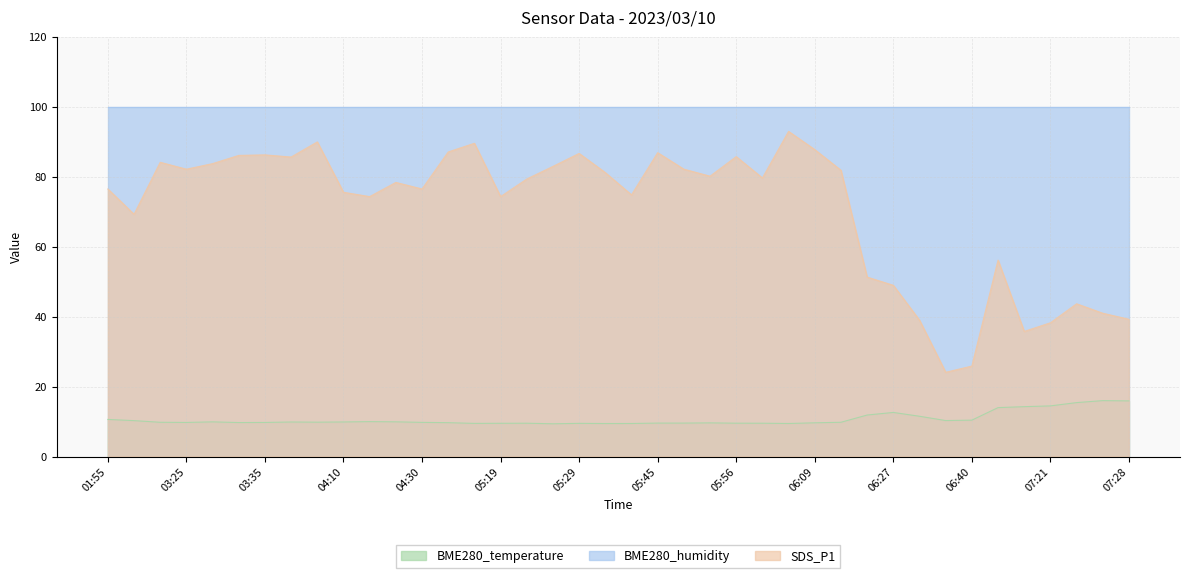

Is the value of BME280_temperature at 06:40 greater than the value of SDS_P1 at 06:36?

No